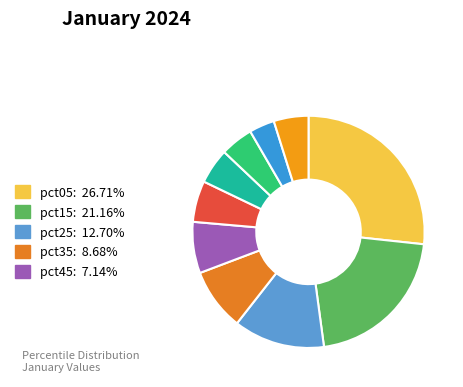

To the nearest percent, what is the difference between the largest and smallest slice percentages?

23%